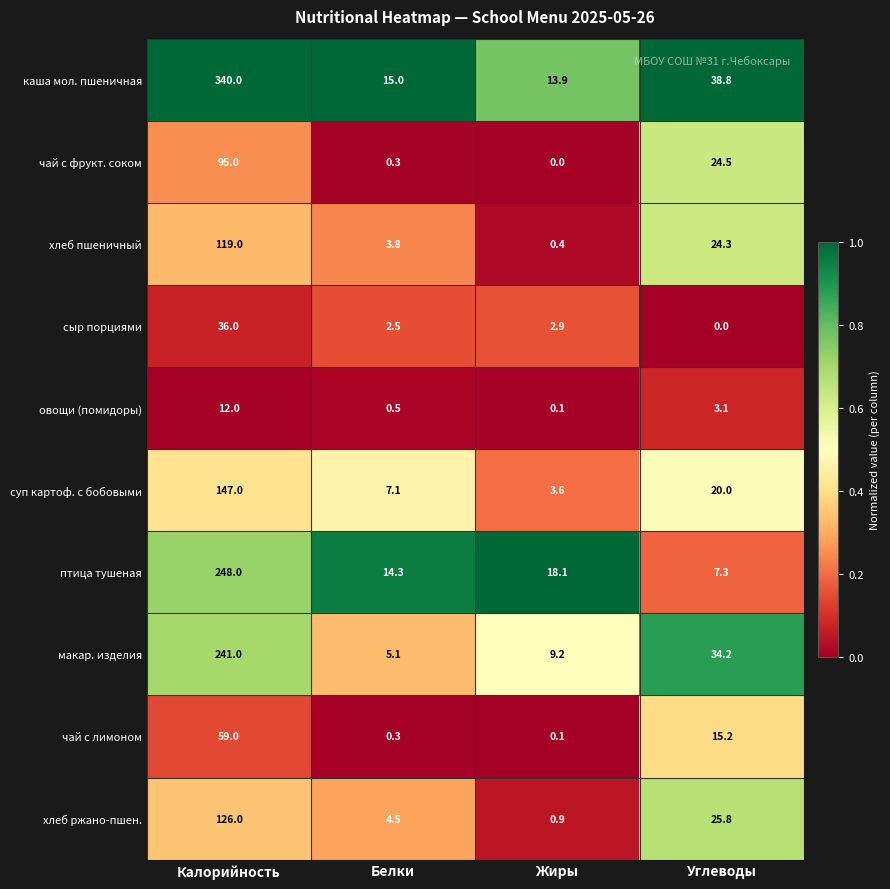

What is the average value of the каша мол. пшеничная series?

101.9